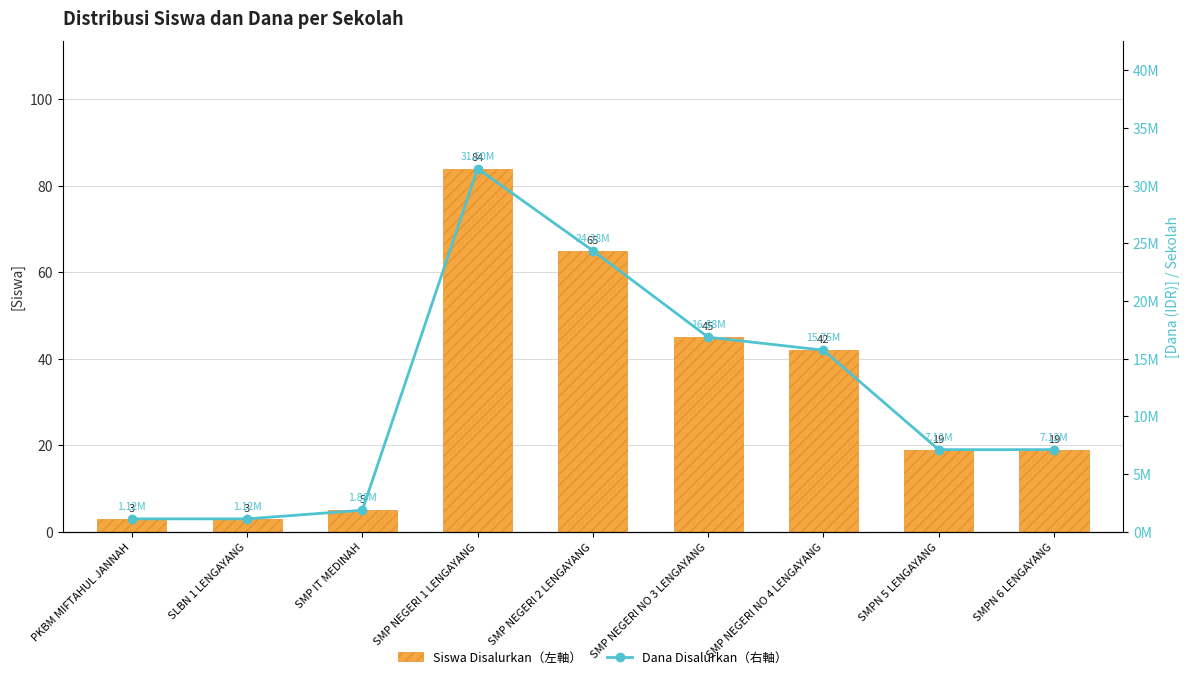

Is the value of Siswa Disalurkan（左軸） at PKBM MIFTAHUL JANNAH greater than the value of Dana Disalurkan（右軸） at PKBM MIFTAHUL JANNAH?

No